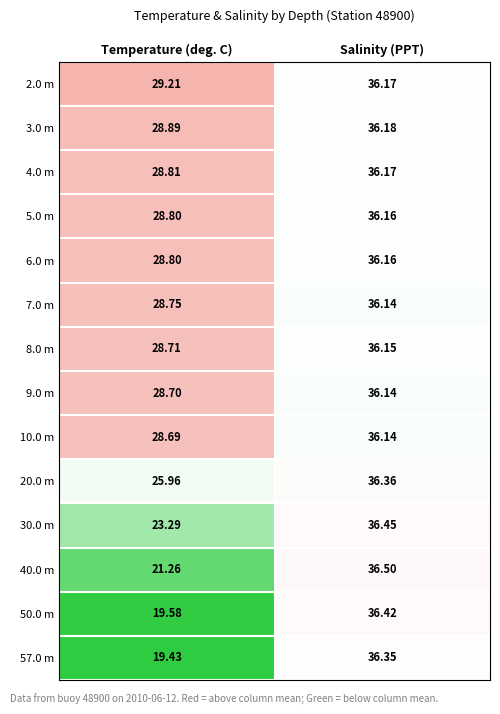

Where is 20.0 m nearest to the value 31?

Temperature (deg. C)